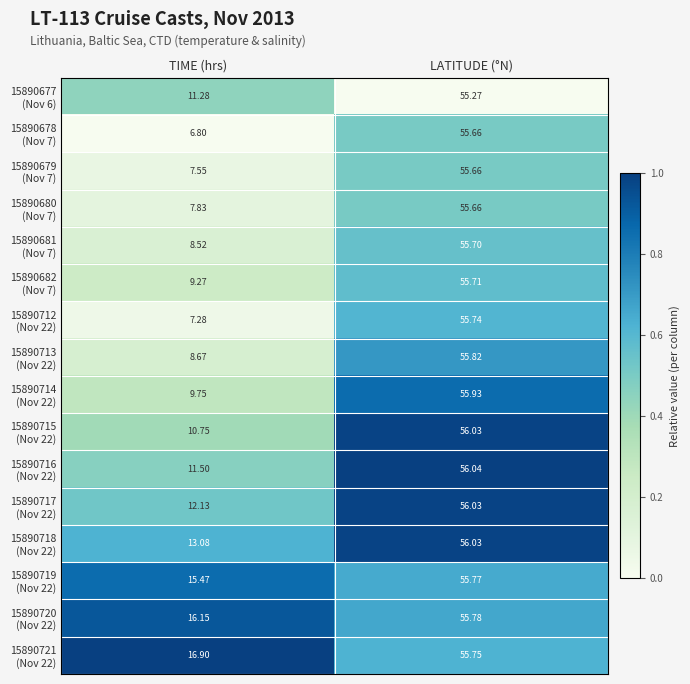

At which category is the sum across all series the highest?

LATITUDE (°N)